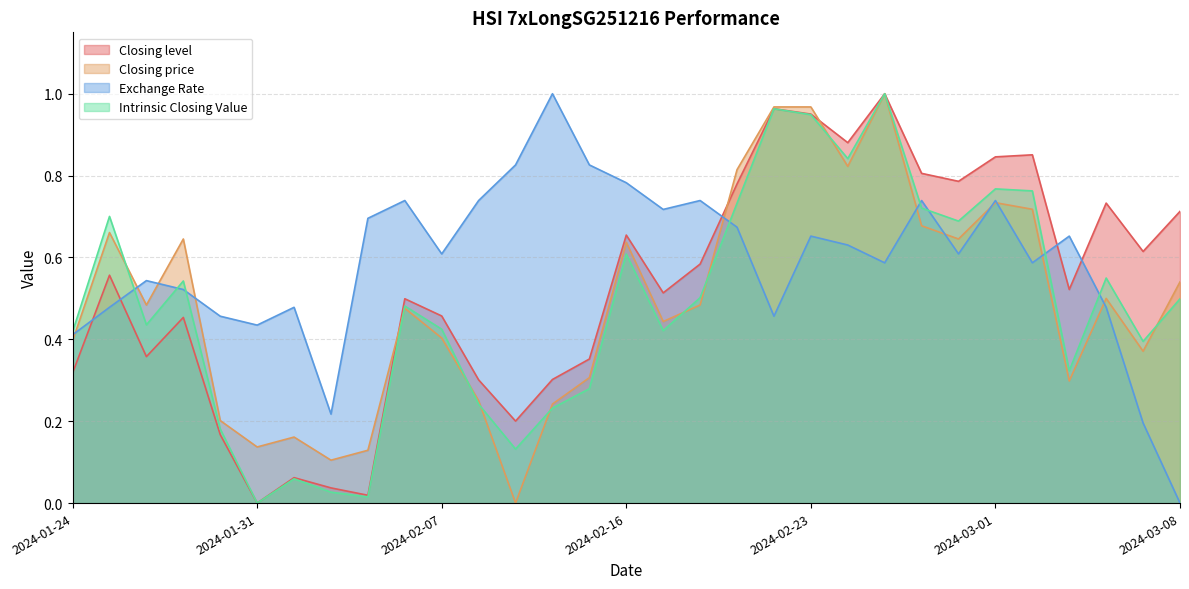

Where do Exchange Rate and Intrinsic Closing Value first cross each other?

2024-01-25 and 2024-01-26